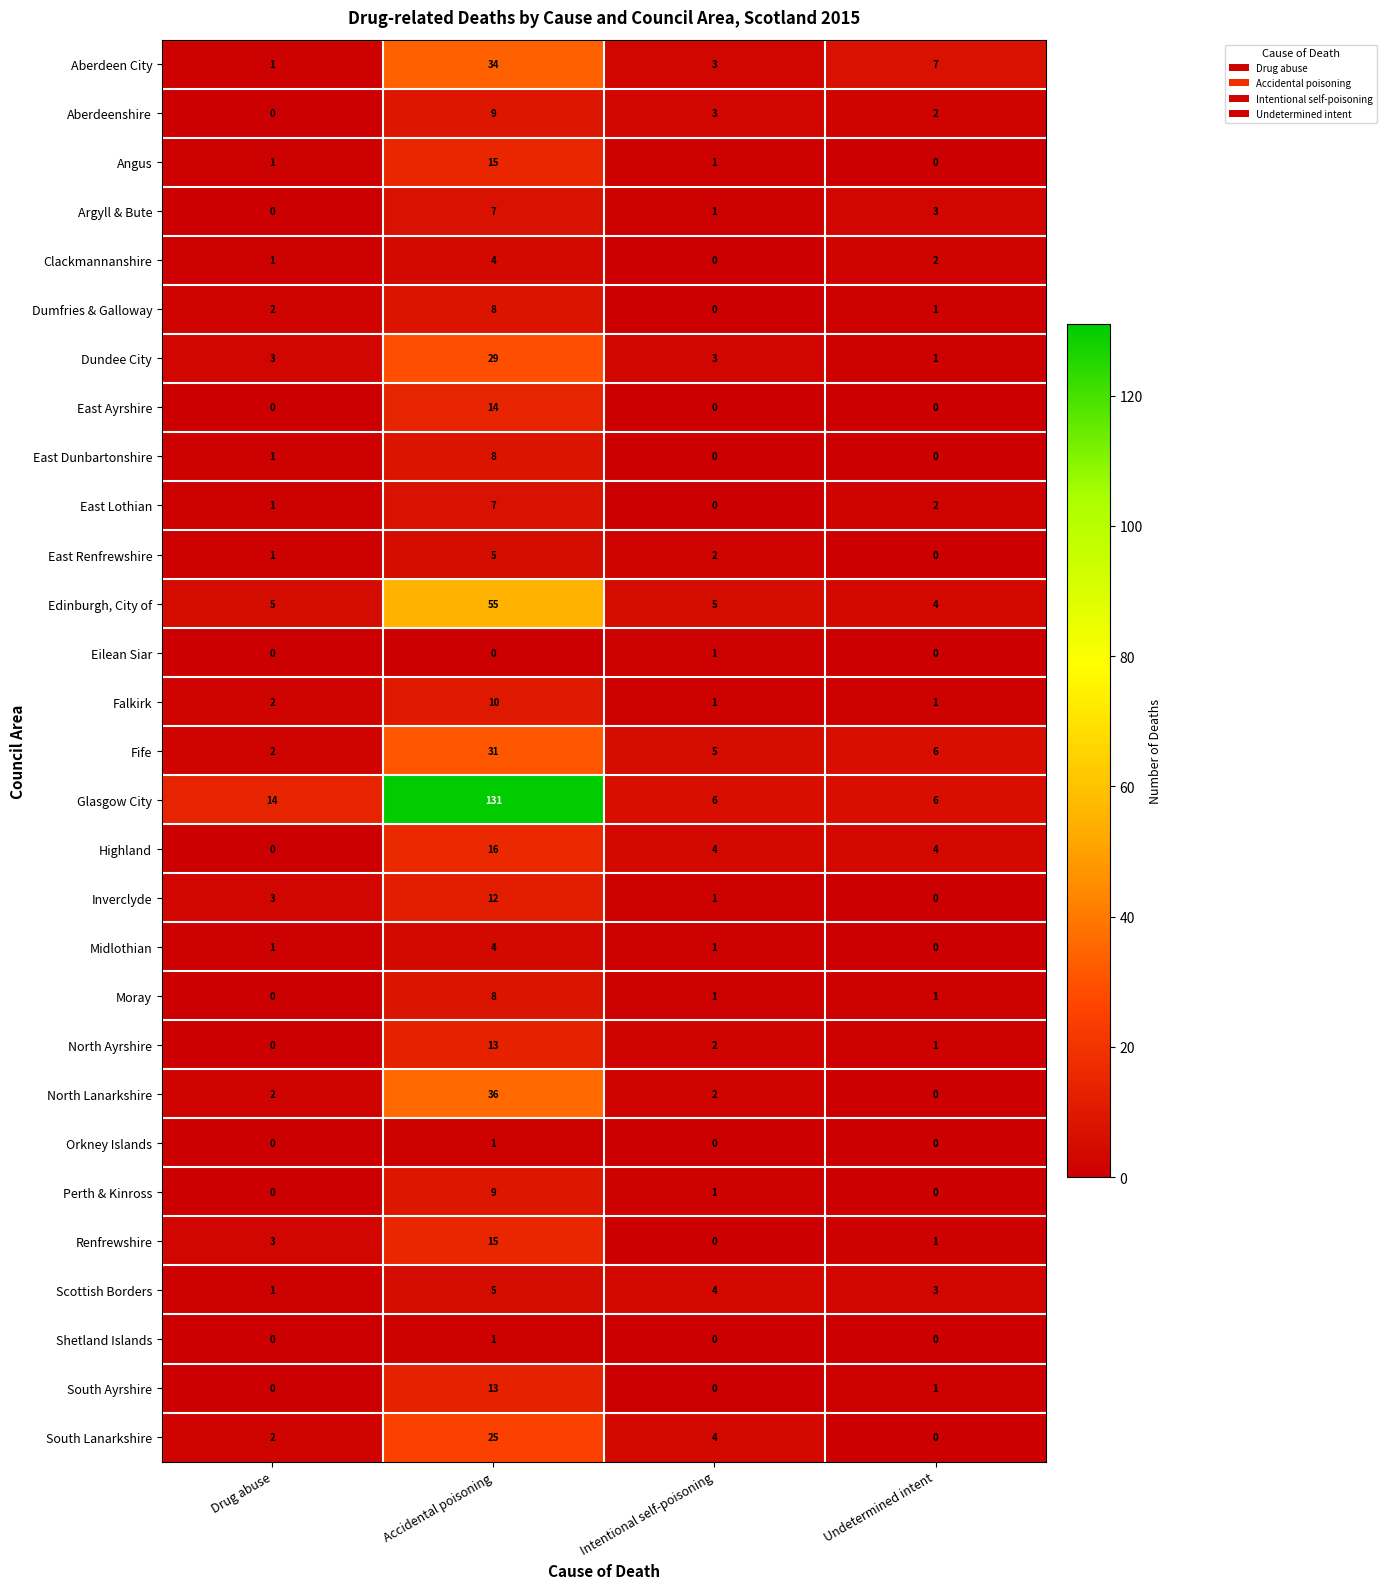

What is the spread (max minus min) of values at Intentional self-poisoning?

6